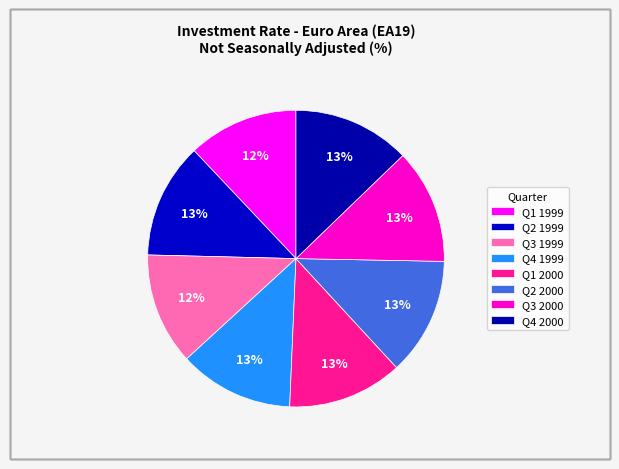

How many slices are in this pie chart?

8